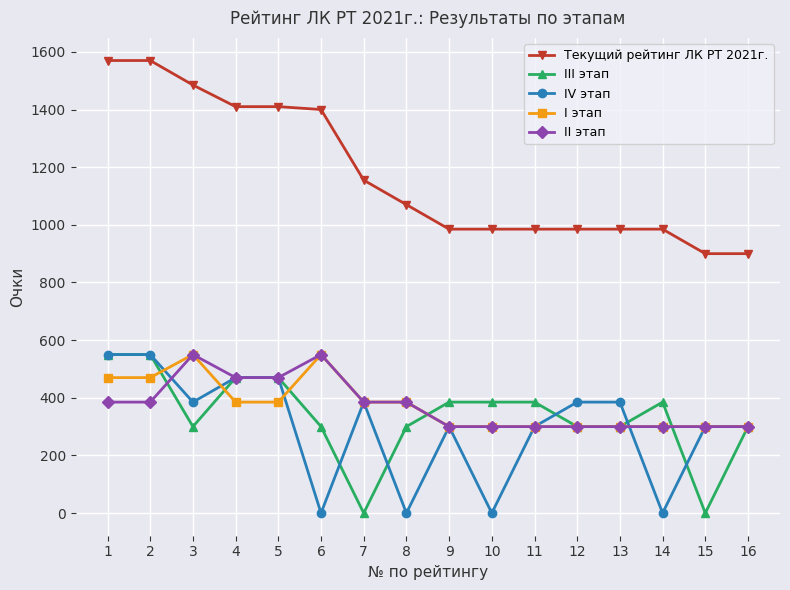

Is the value of II этап at 14 greater than the value of III этап at 14?

No